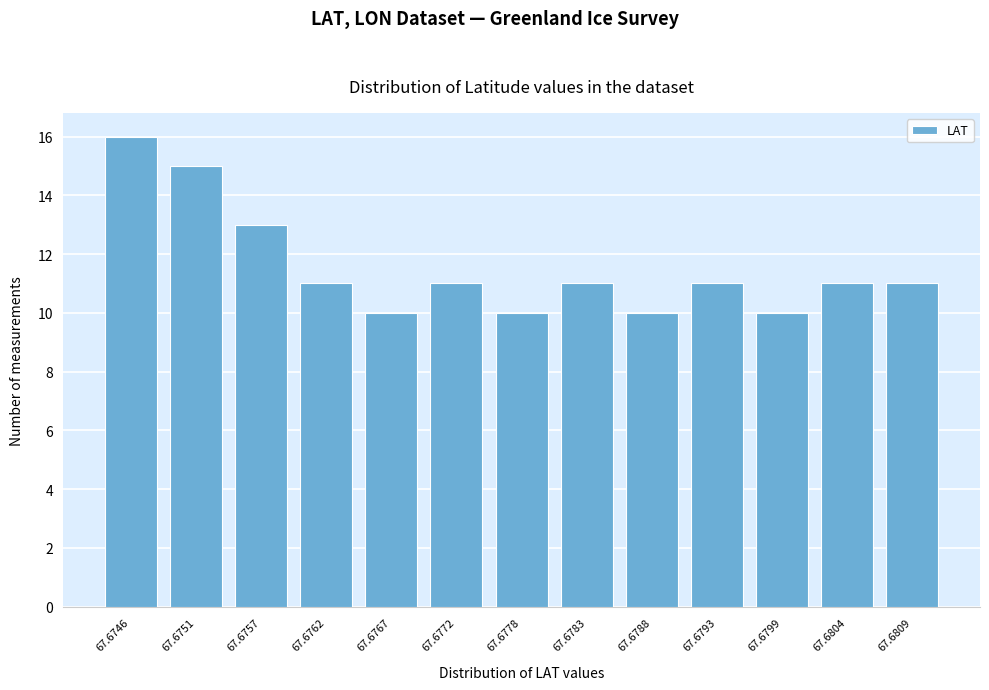

Reading left to right, transcribe all the data shown in this chart.

67.6746=16	67.6751=15	67.6757=13	67.6762=11	67.6767=10	67.6772=11	67.6778=10	67.6783=11	67.6788=10	67.6793=11	67.6799=10	67.6804=11	67.6809=11